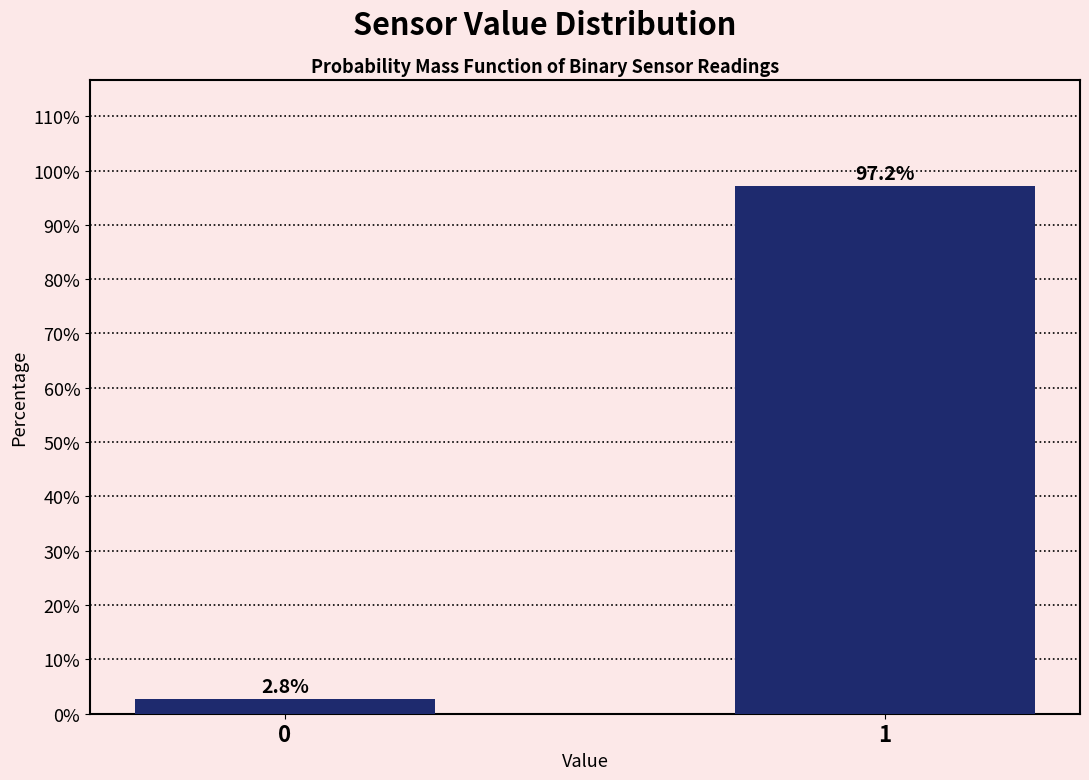

Reading left to right, extract all data points from this chart.

0=2.8	1=97.2